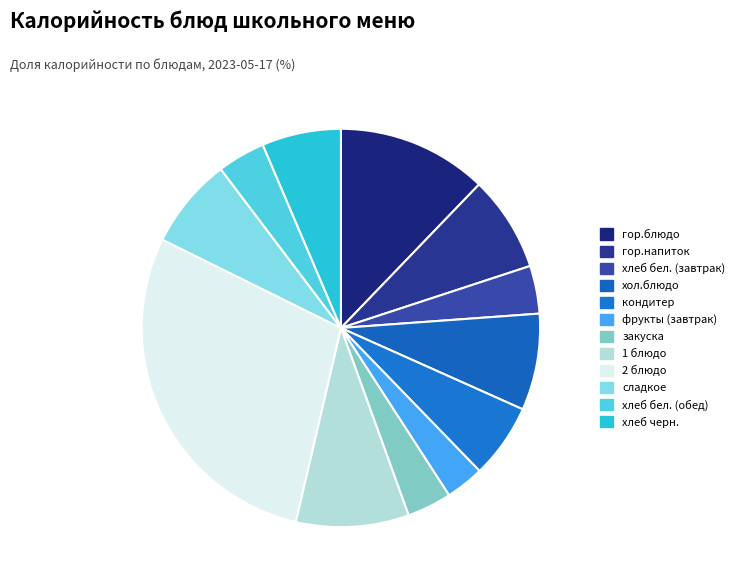

How many segments does this pie chart have?

12